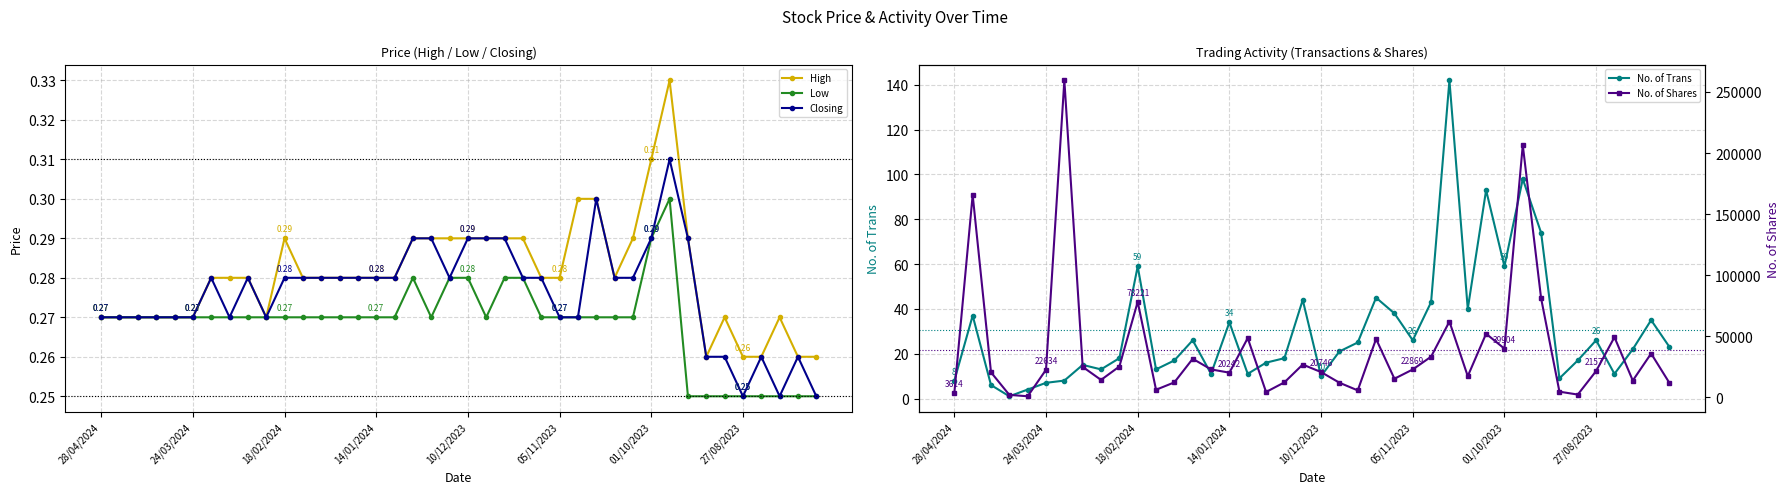

What position from the left is 13?

14